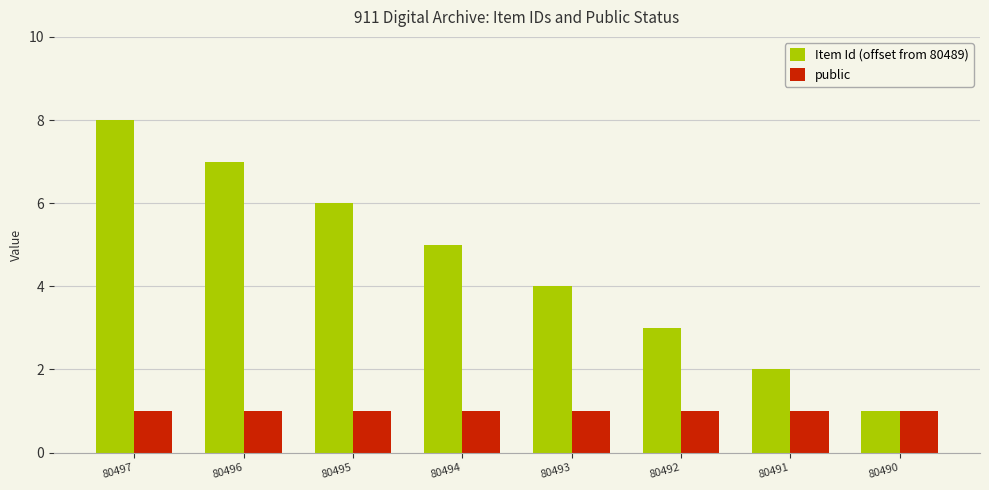

What is the total value across all series at 80490?

2